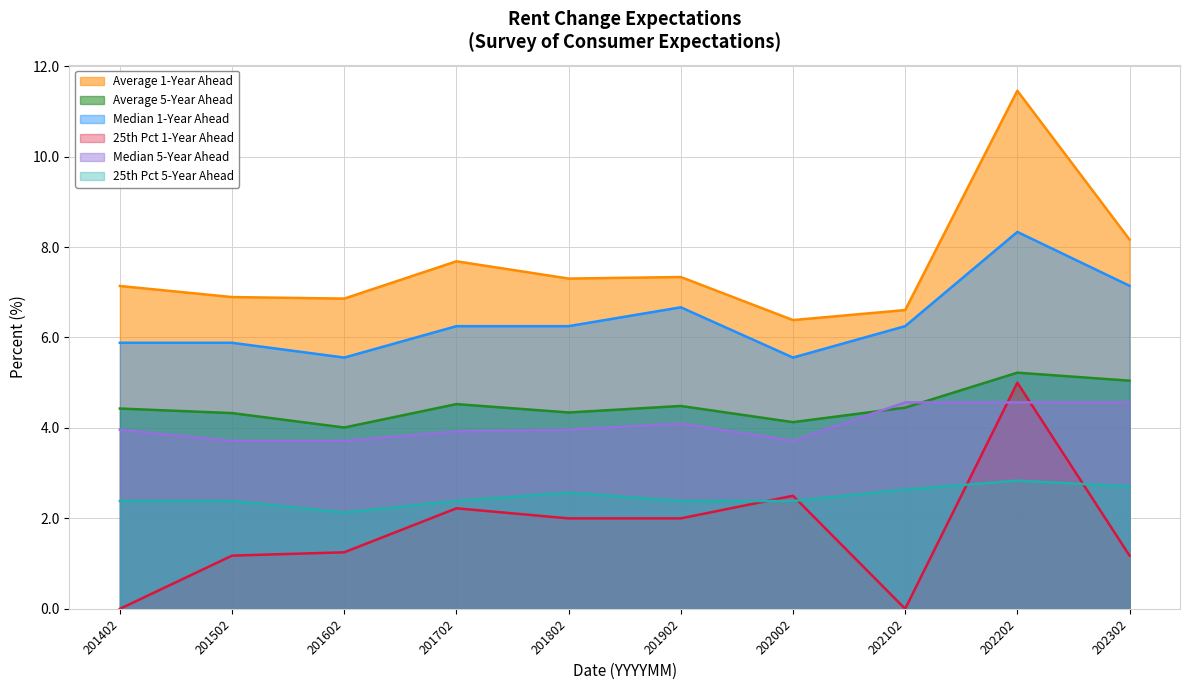

What are all the series names shown in the legend?

Average 1-Year Ahead, Average 5-Year Ahead, Median 1-Year Ahead, 25th Pct 1-Year Ahead, Median 5-Year Ahead, 25th Pct 5-Year Ahead